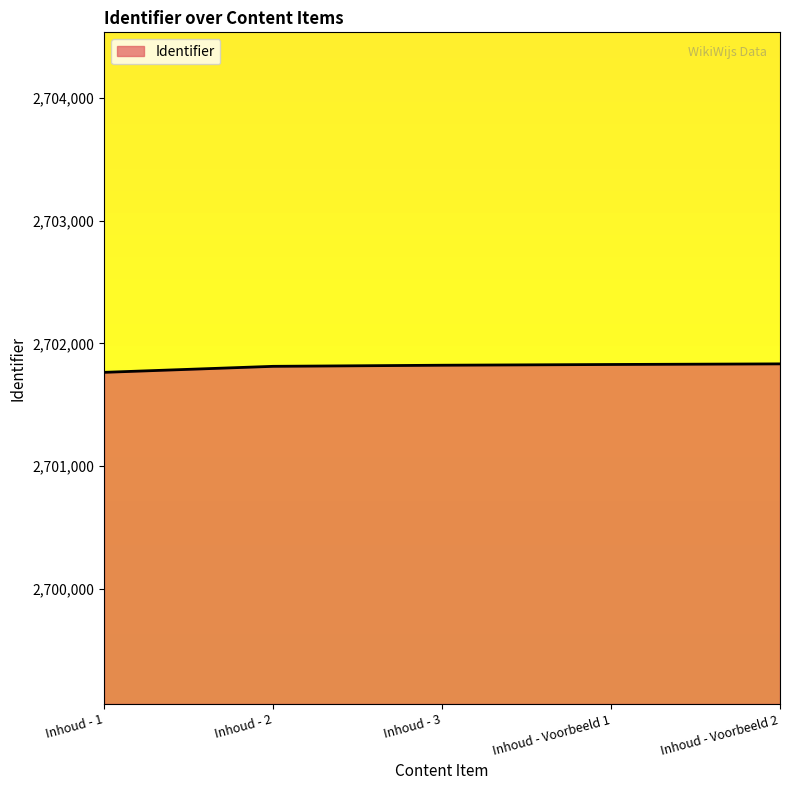

What is the sum of the values at Inhoud - Voorbeeld 2 and Inhoud - 3?

5403655